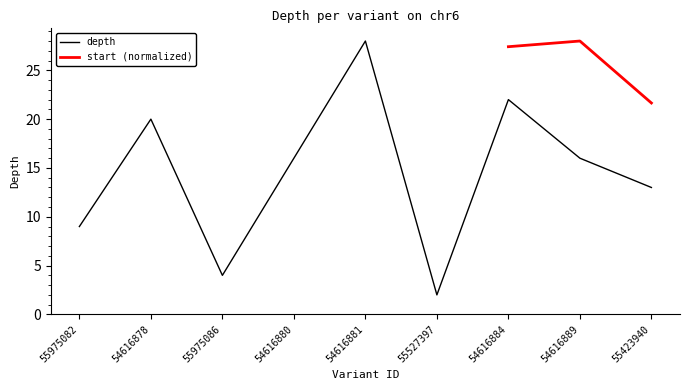

At which category does the chart reach its peak across all series?

54616881